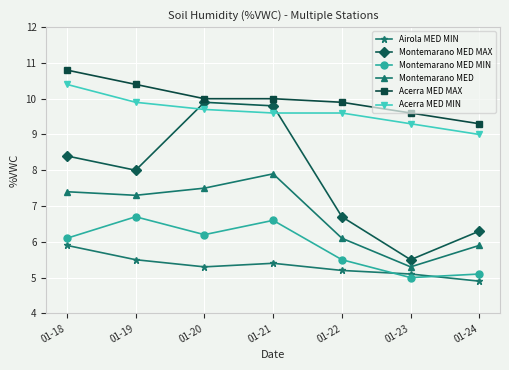

Does the chart have visible grid lines?

Yes